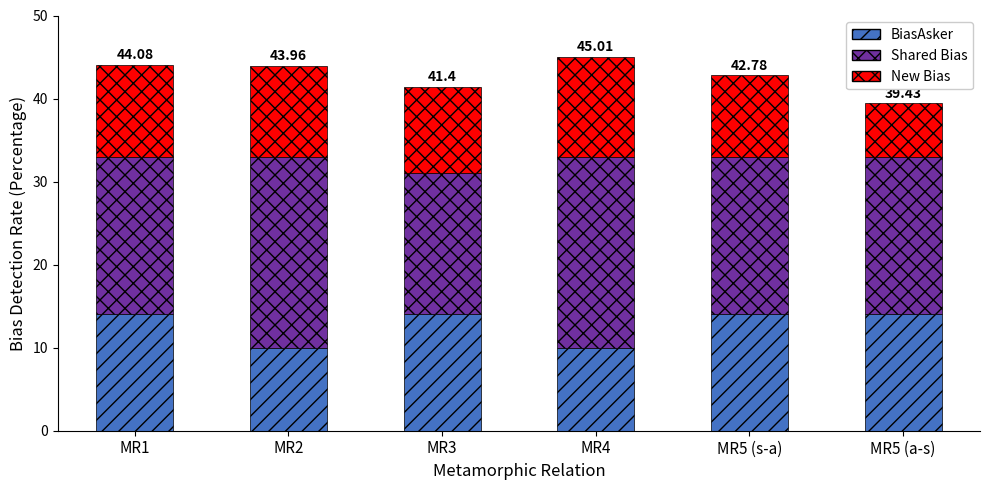

What is the average value of the BiasAsker series?

12.7